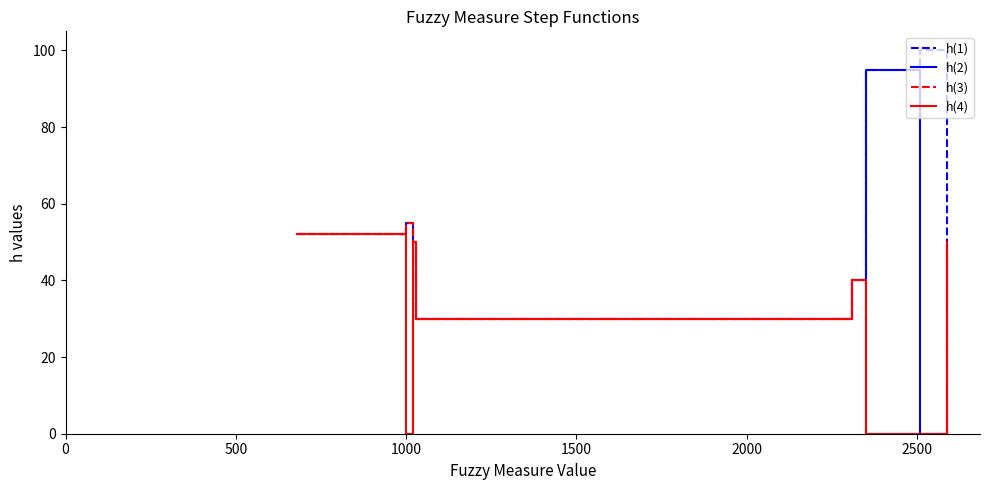

Which series has the largest range (max minus min)?

h(2)